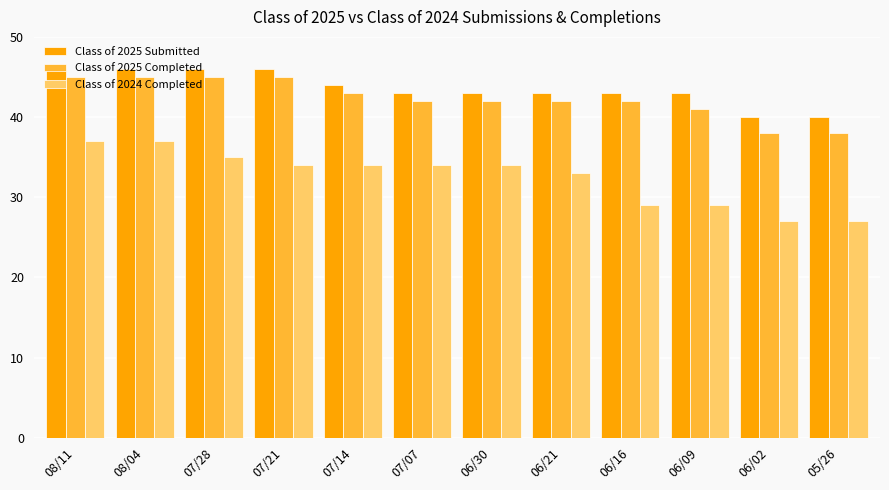

What is the total value across all series at 05/26?

105